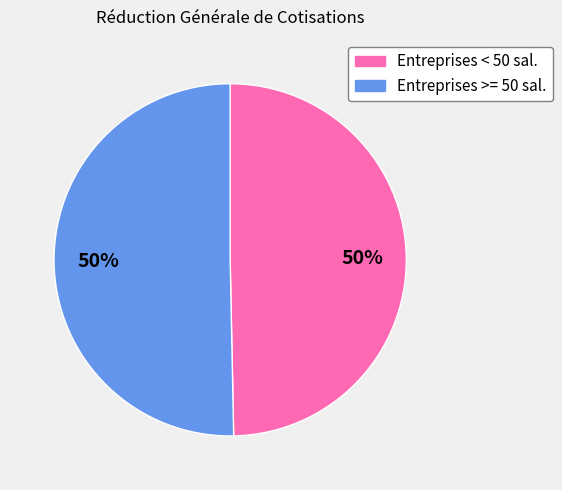

True or false: Entreprises >= 50 sal. accounts for 50% of the total.

True